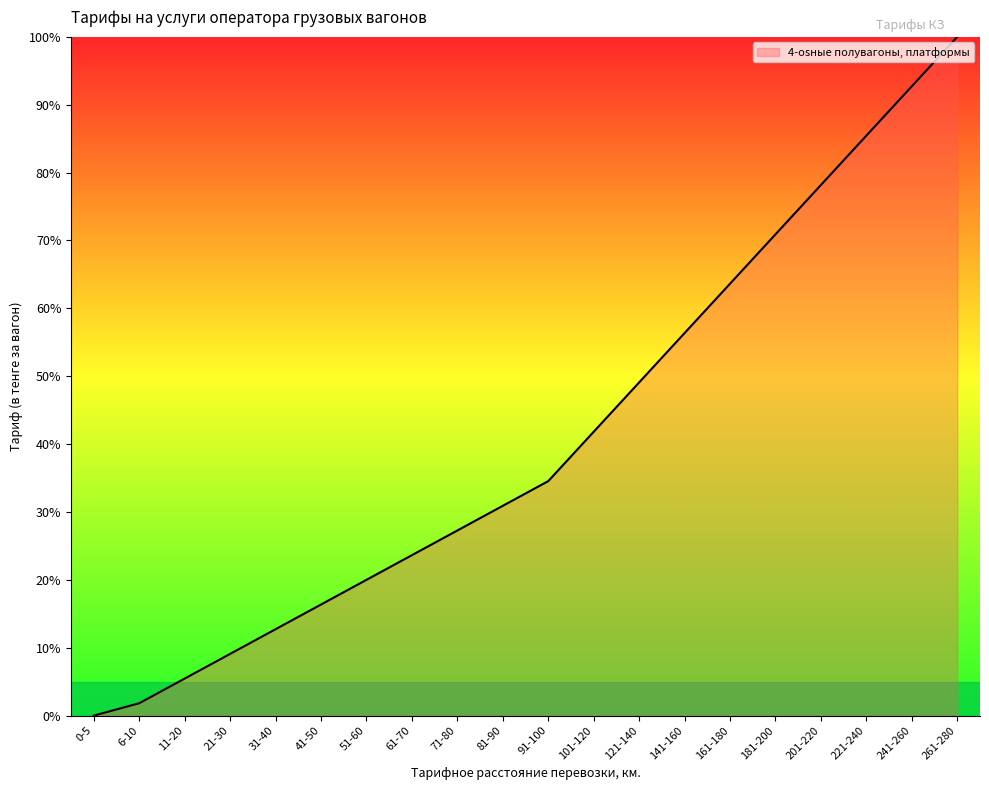

What is the ratio of the value at 121-140 to the value at 91-100?

1.4